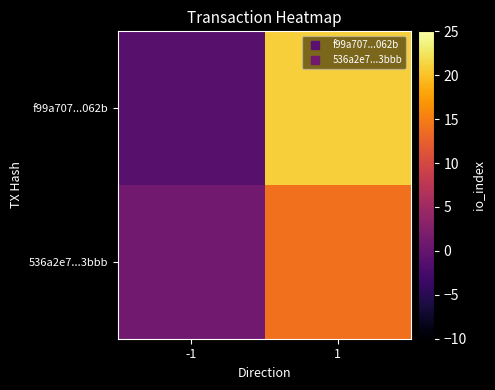

Which has a higher value, 1 or -1?

1